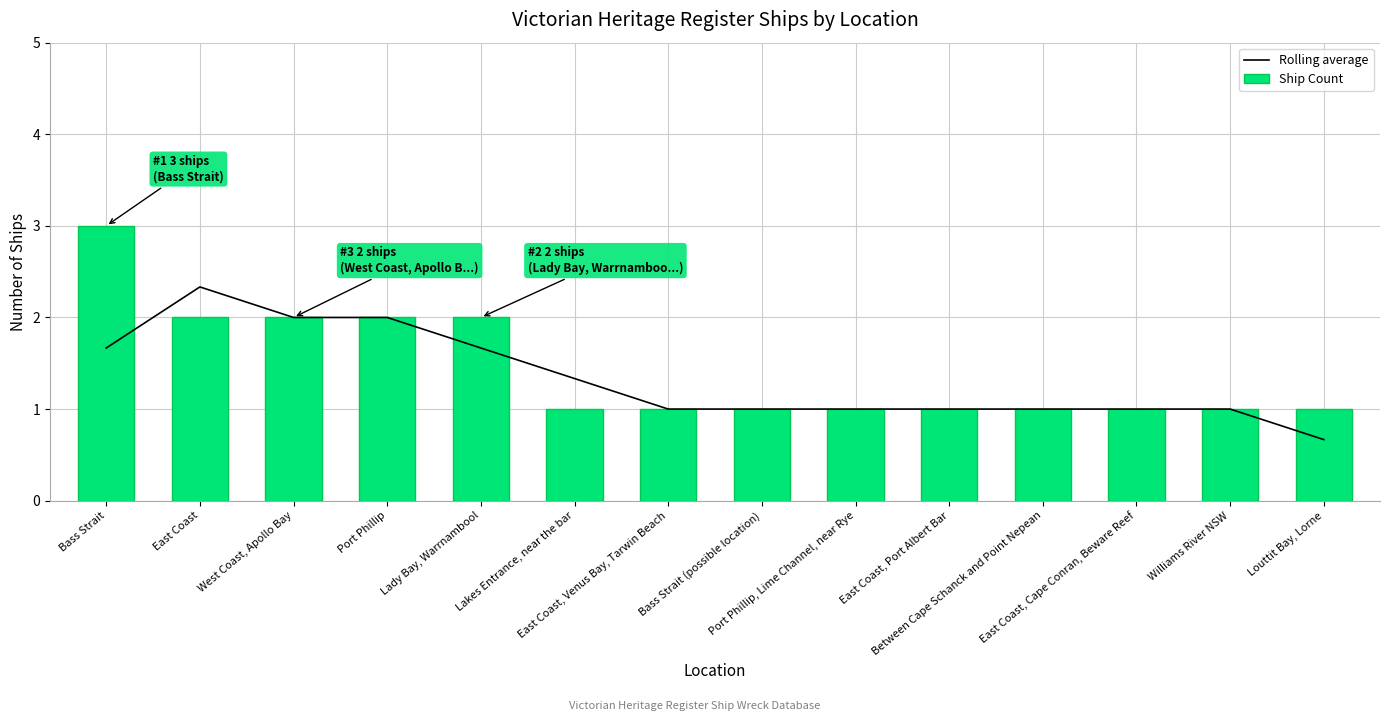

What is the difference between the second highest and minimum values in the Ship Count series?

1